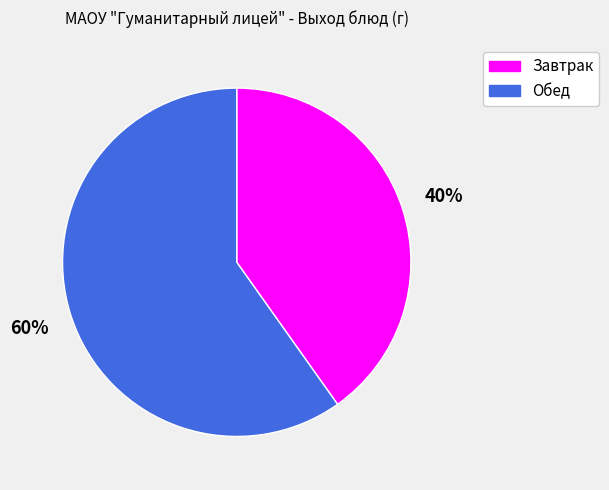

Which category accounts for the majority?

Обед